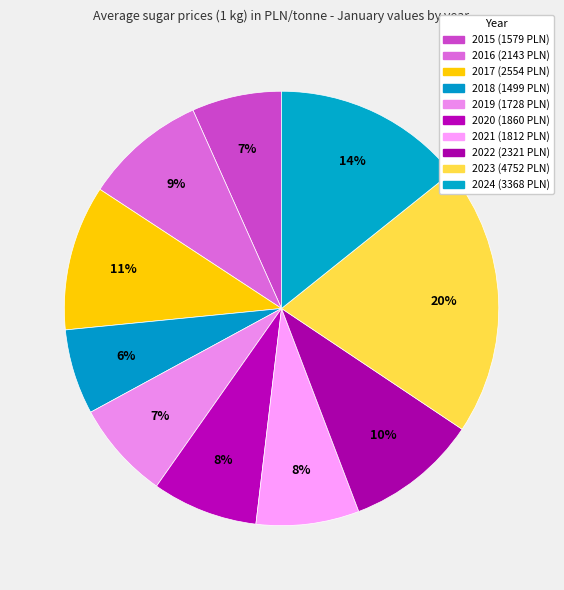

Combined, do 2023 and 2021 account for over 50%?

No